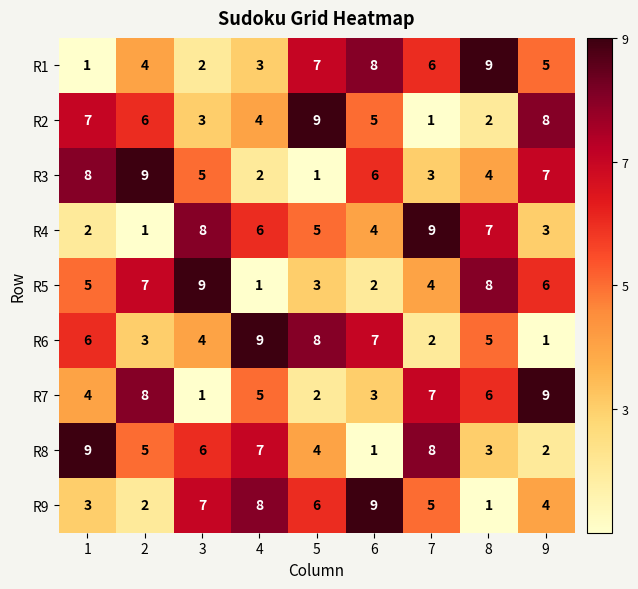

Rank the series at 4 from highest to lowest value.

R6, R9, R8, R4, R7, R2, R1, R3, R5